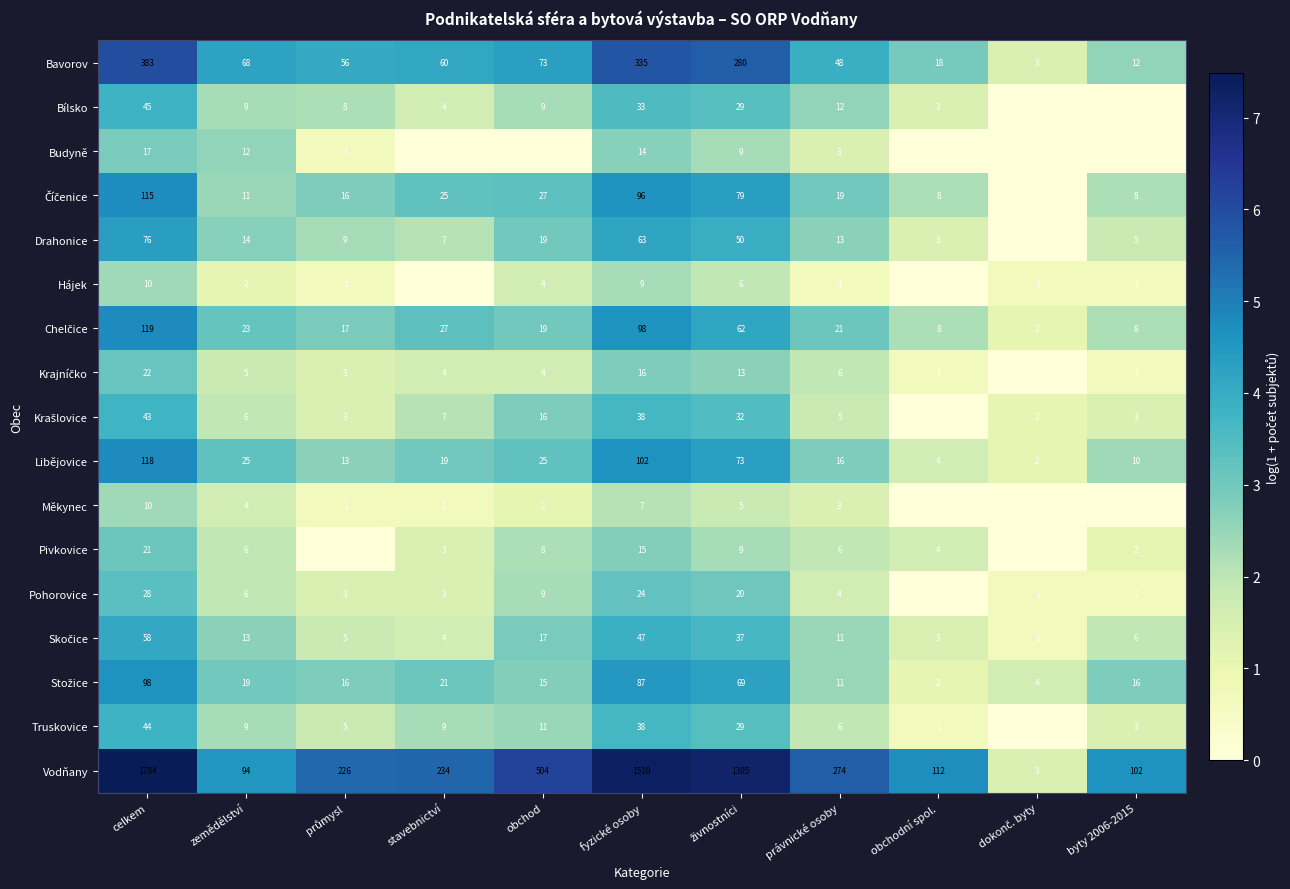

What is the difference between the maximum and second lowest values in the Libějovice series?

114